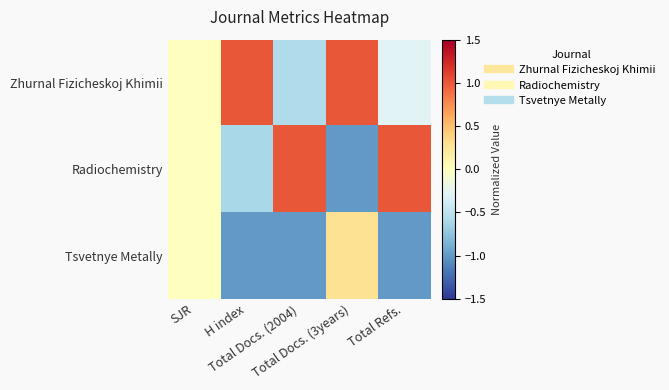

How many categories are shown in the chart?

5